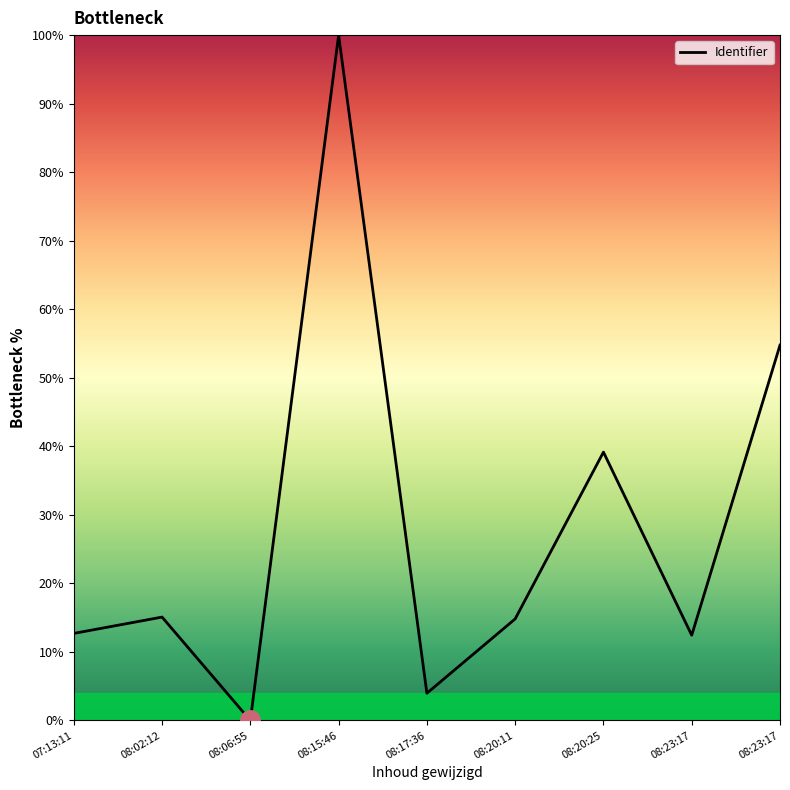

How many values are above zero?

8